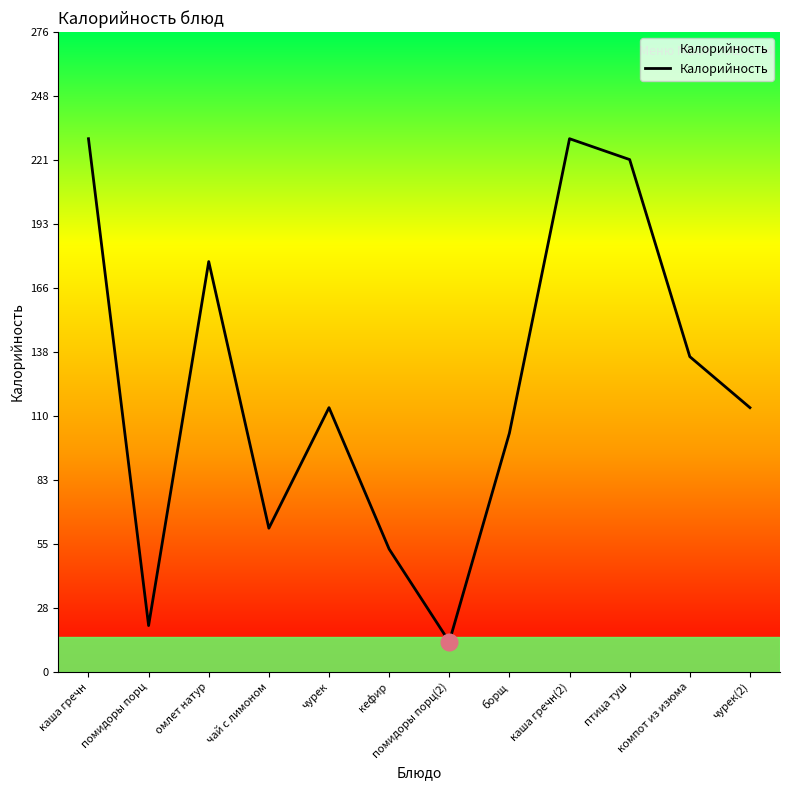

Which category has the lowest value across all series?

помидоры порц(2)